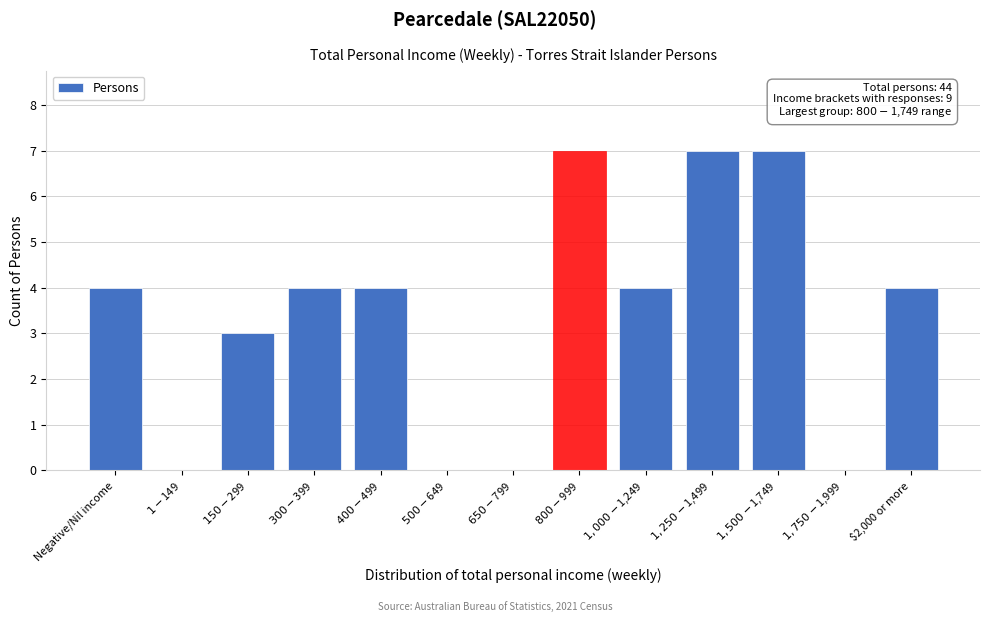

What is the maximum value shown in the chart?

7